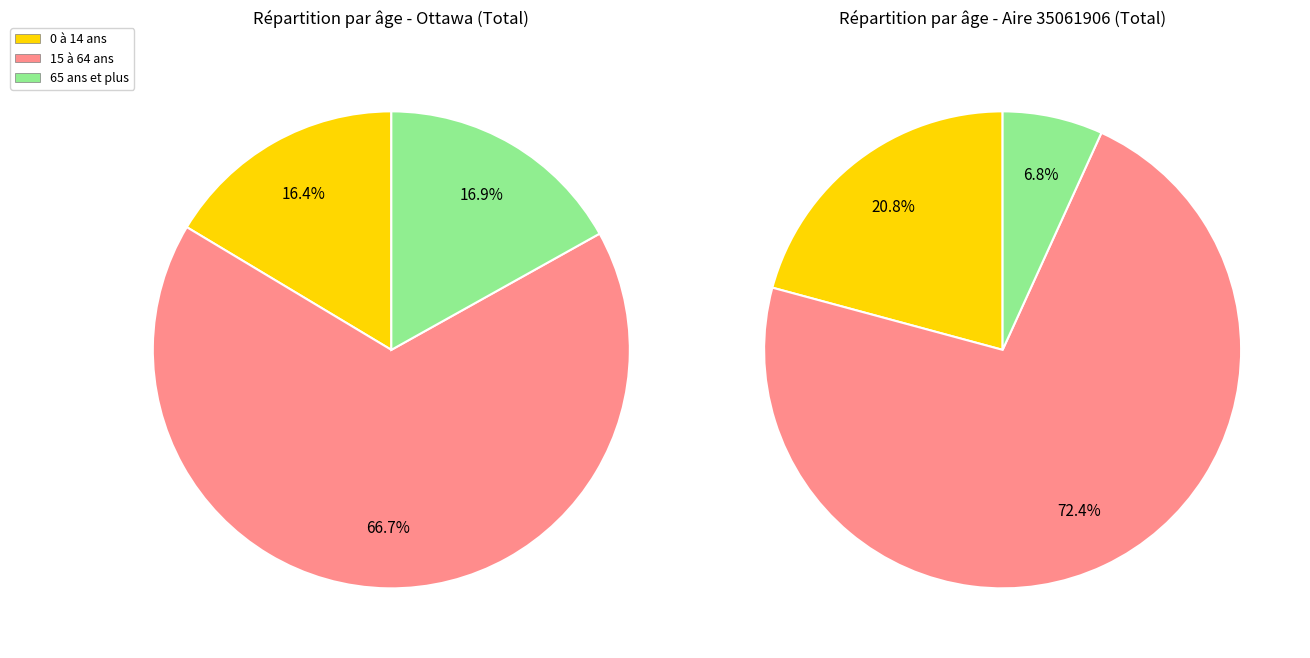

Which slice represents more than half of the pie?

15 à 64 ans